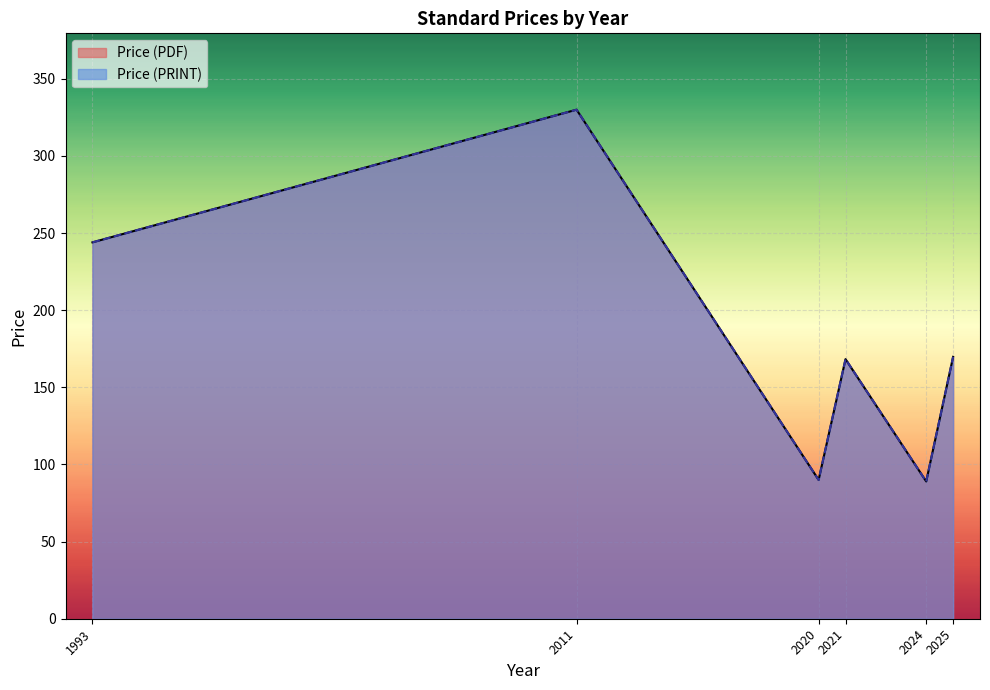

At 2025, list the series in order from largest to smallest.

Price (PDF), Price (PRINT)